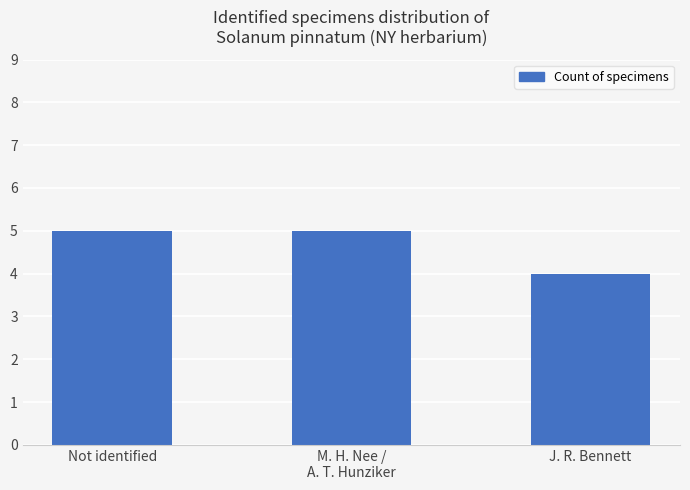

At which category does the chart reach its minimum across all series?

J. R. Bennett